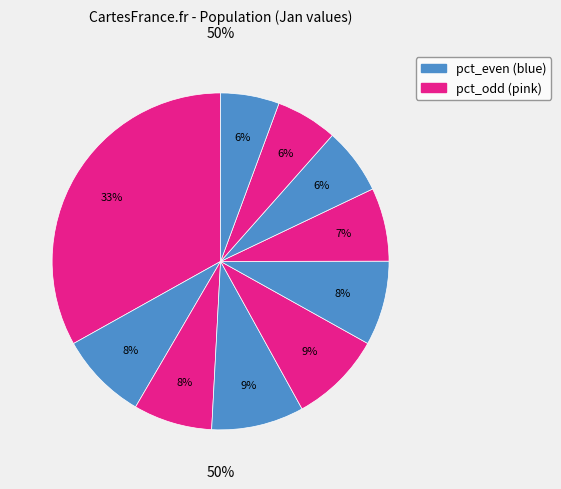

How many segments does this pie chart have?

10